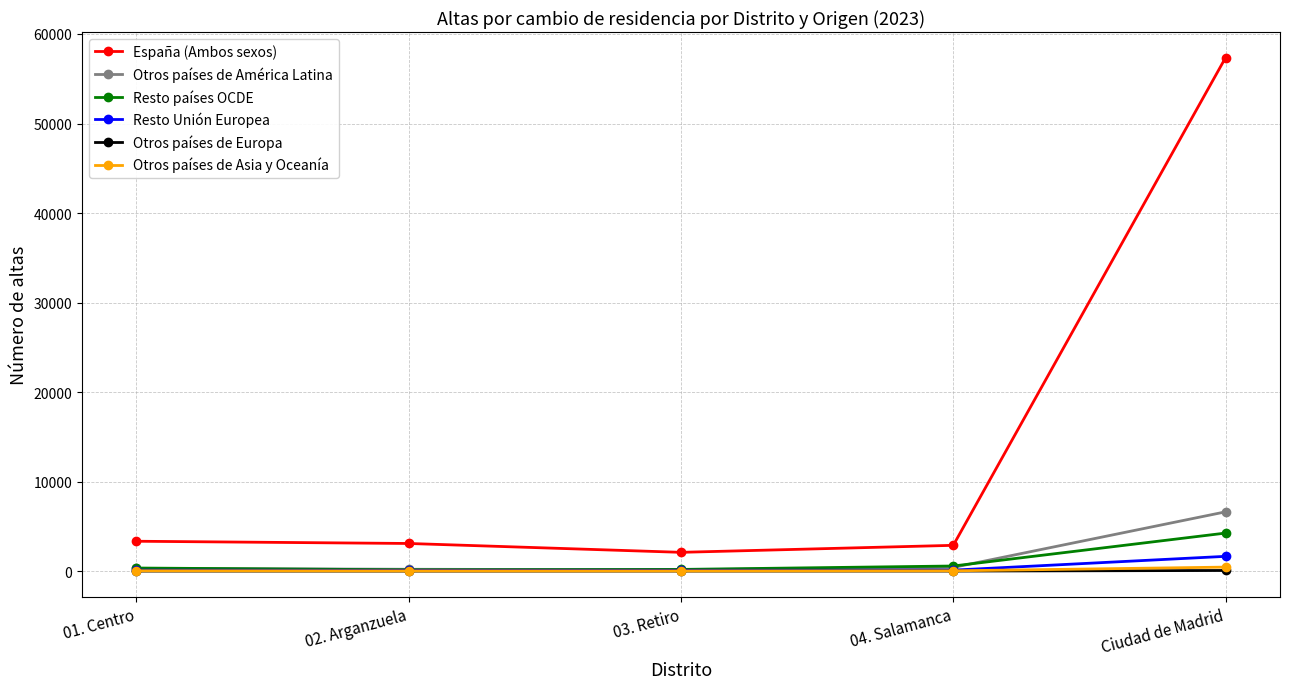

What is the maximum value for España (Ambos sexos)?

57353